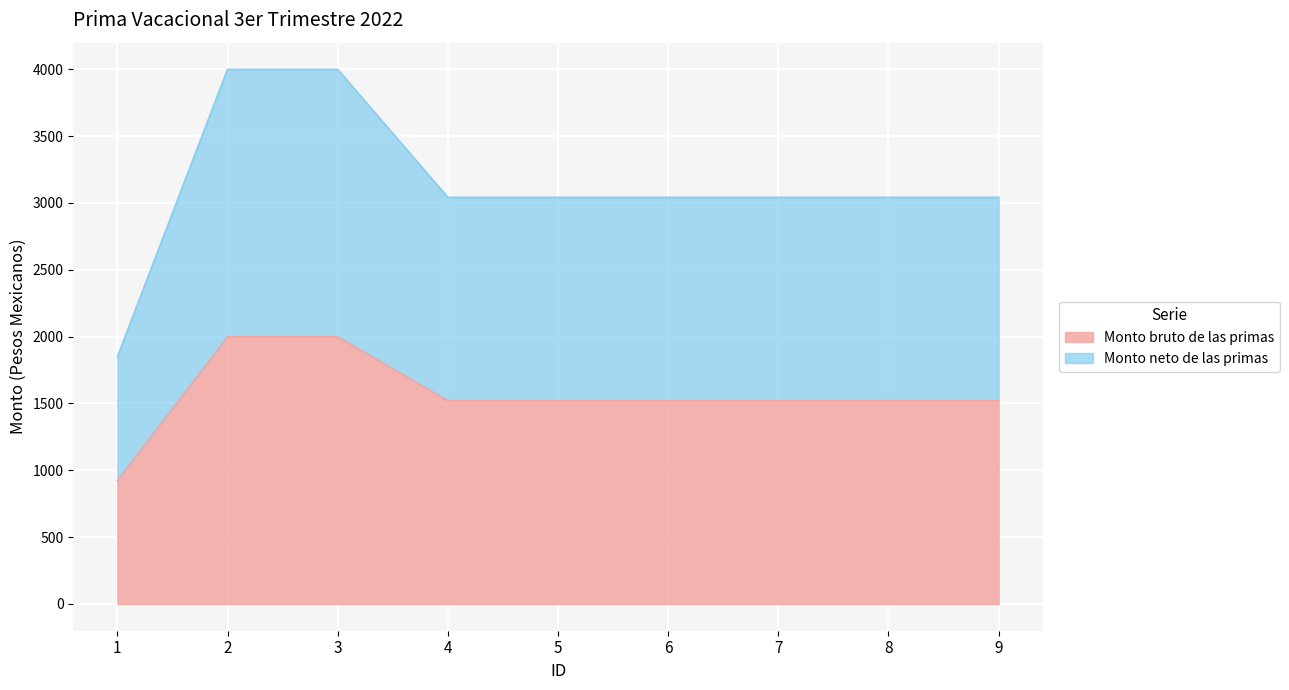

What is the sum of all Monto bruto de las primas values?

14048.1